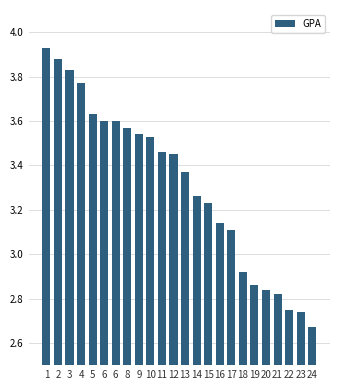

Reading left to right, extract all data points from this chart.

1=3.9	2=3.9	3=3.8	4=3.8	5=3.6	6=3.6	6=3.6	8=3.6	9=3.5	10=3.5	11=3.5	12=3.5	13=3.4	14=3.3	15=3.2	16=3.1	17=3.1	18=2.9	19=2.9	20=2.8	21=2.8	22=2.8	23=2.7	24=2.7